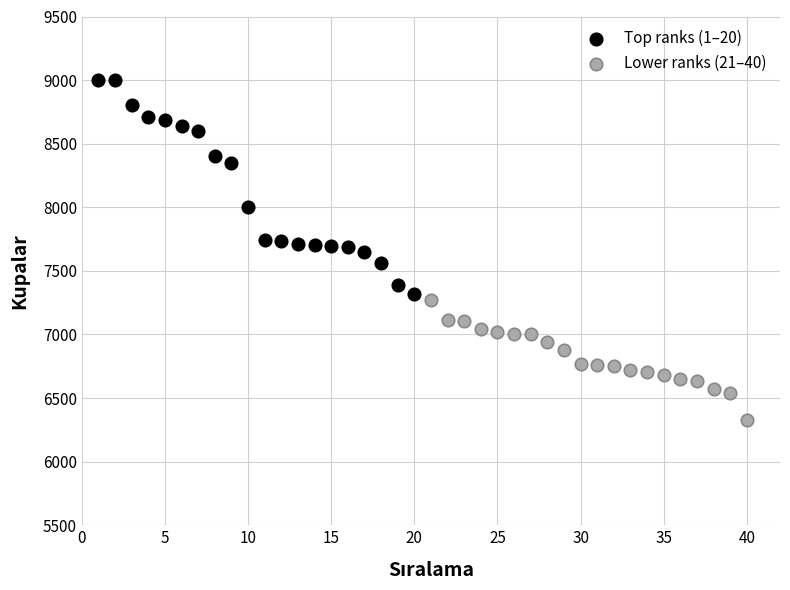

Which series reaches the maximum Y coordinate?

Top ranks (1–20)